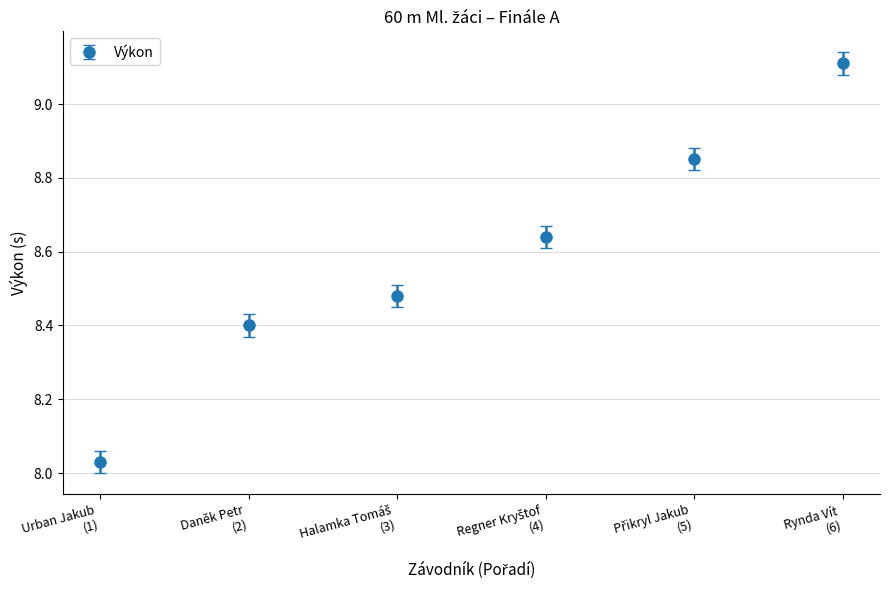

How many lines are shown in the chart?

1